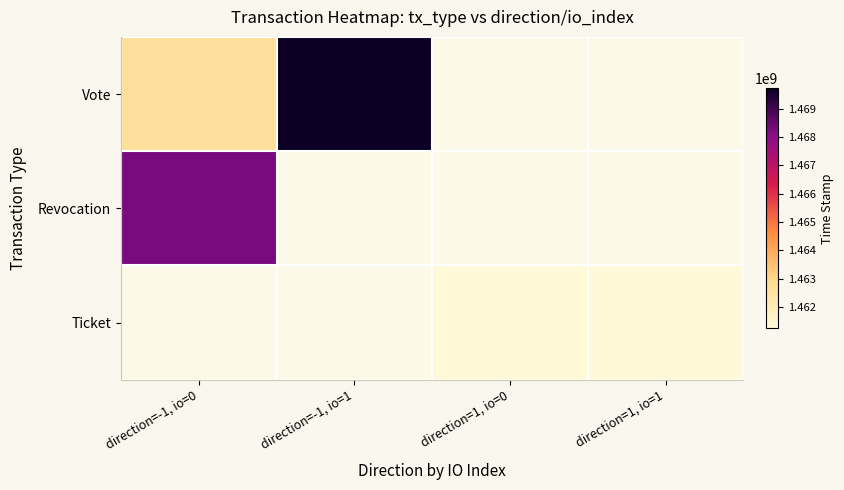

Rank the series by their maximum value, from highest to lowest.

Vote, Revocation, Ticket